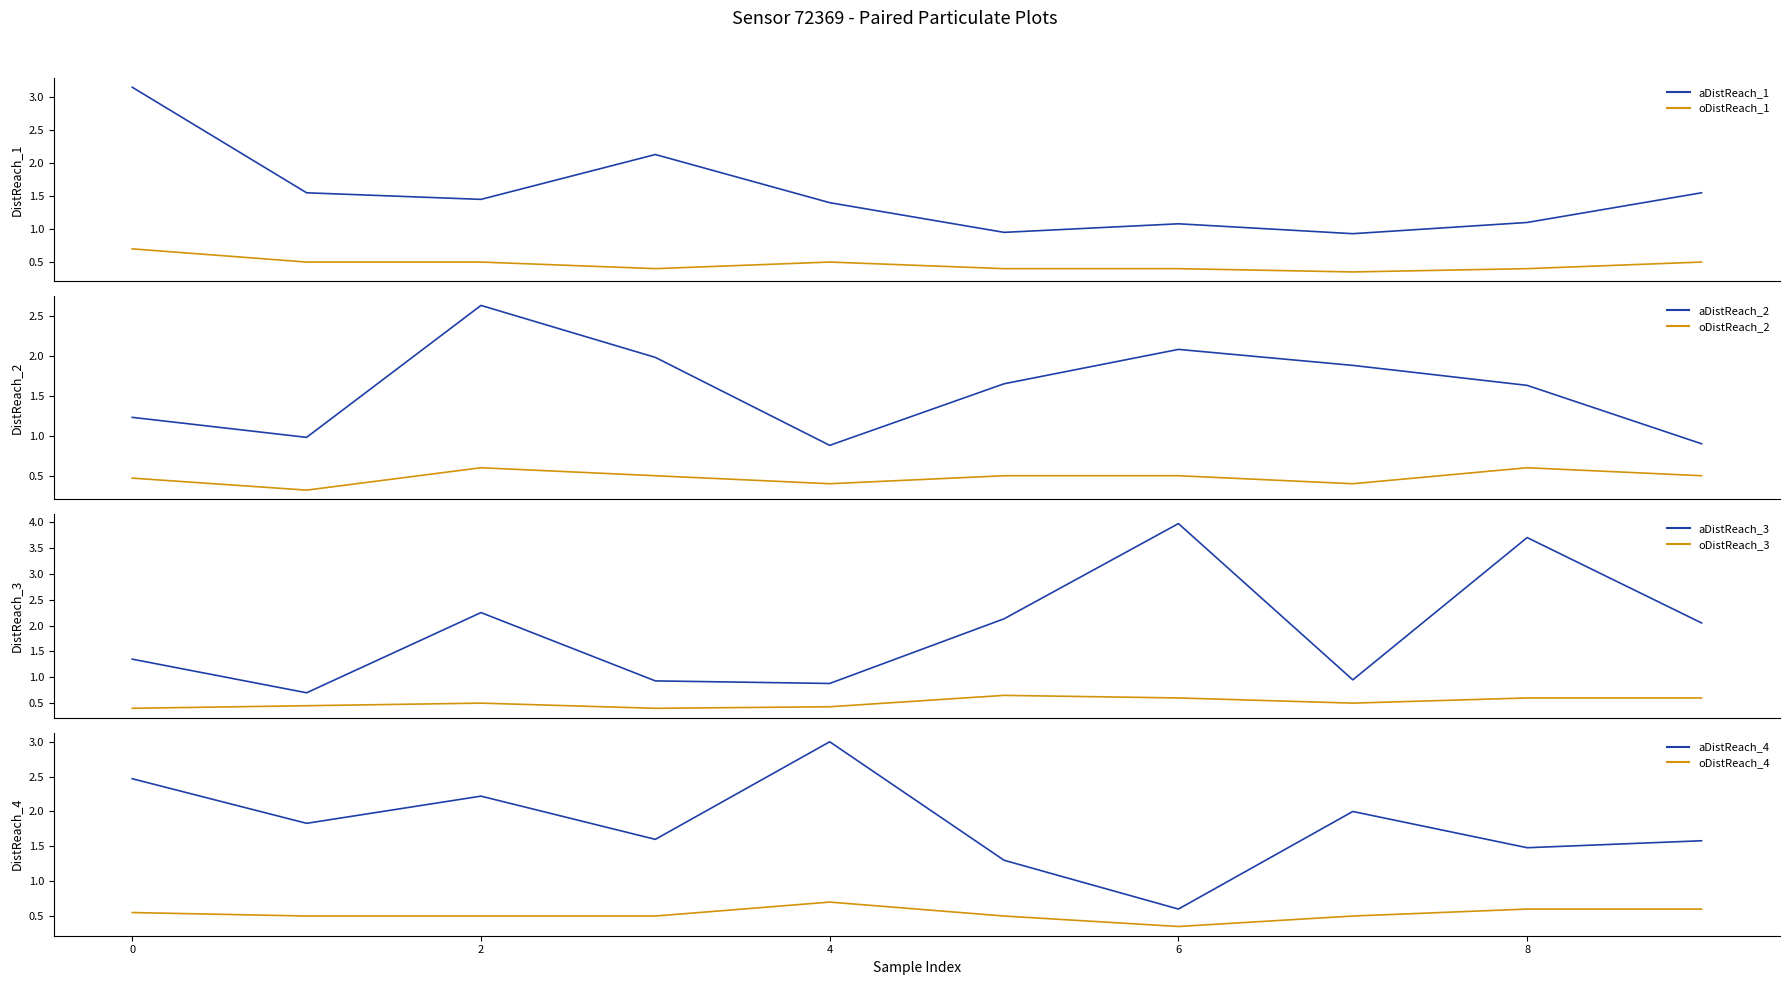

Reading left to right, list all the values displayed in this chart.

P1: 3.1	1.6	1.4	2.1	1.4	0.9	1.1	0.9	1.1	1.6	1.2	1.0	2.6	2.0	0.9	1.6	2.1	1.9	1.6	0.9	1.4	0.7	2.2	0.9	0.9	2.1	4.0	0.9	3.7	2.0	2.5	1.8	2.2	1.6	3.0	1.3	0.6	2.0	1.5	1.6
P2: 0.7	0.5	0.5	0.4	0.5	0.4	0.4	0.3	0.4	0.5	0.5	0.3	0.6	0.5	0.4	0.5	0.5	0.4	0.6	0.5	0.4	0.5	0.5	0.4	0.4	0.7	0.6	0.5	0.6	0.6	0.6	0.5	0.5	0.5	0.7	0.5	0.3	0.5	0.6	0.6